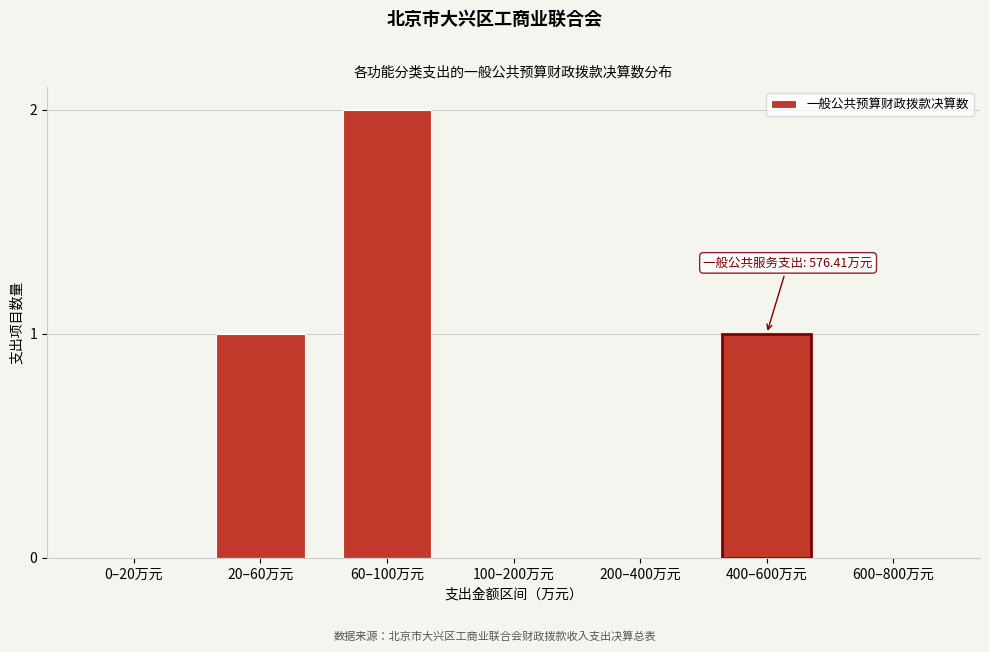

Reading right to left, extract all data points from this chart.

600–800万元=0	400–600万元=1	200–400万元=0	100–200万元=0	60–100万元=2	20–60万元=1	0–20万元=0